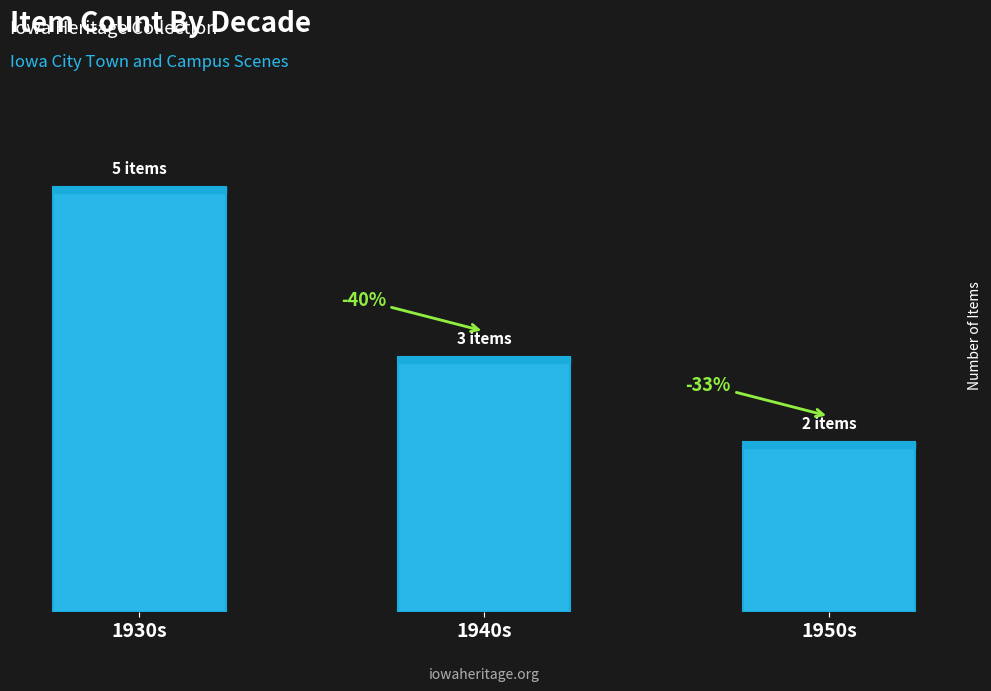

Does the chart contain any negative values?

No